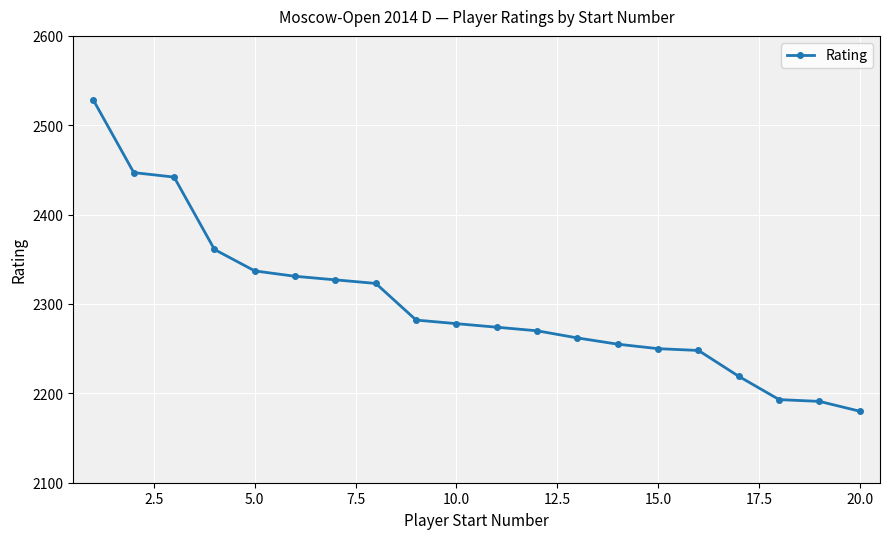

Reading left to right, extract all data points from this chart.

2528	2447	2442	2361	2337	2331	2327	2323	2282	2278	2274	2270	2262	2255	2250	2248	2219	2193	2191	2180